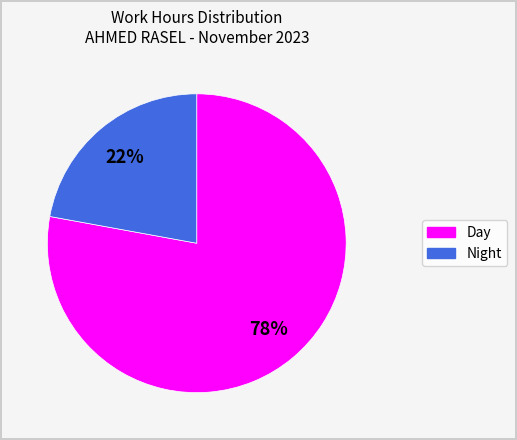

The Day slice represents 78% of the pie. True or false?

True